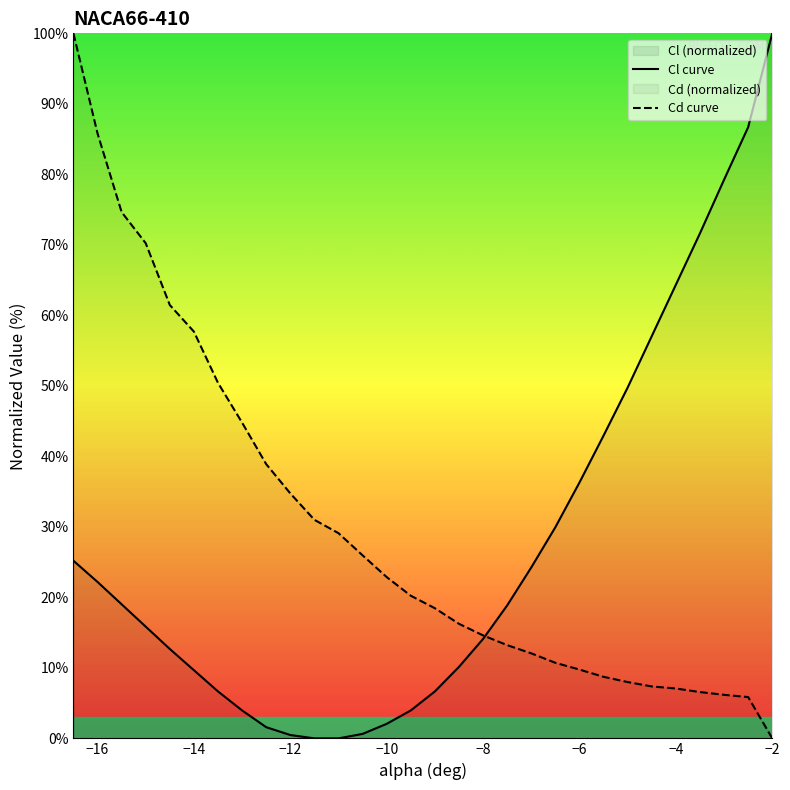

What is the value of the Cl curve point at the 21st from the left?

30.0